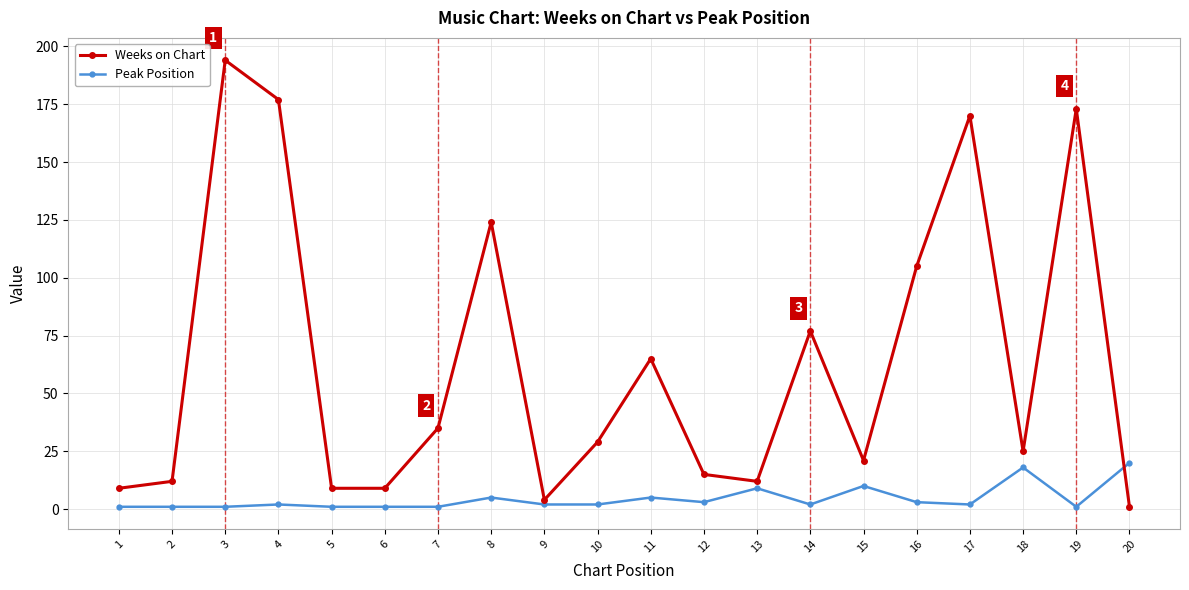

Where does the Weeks on Chart series first go above 29?

3